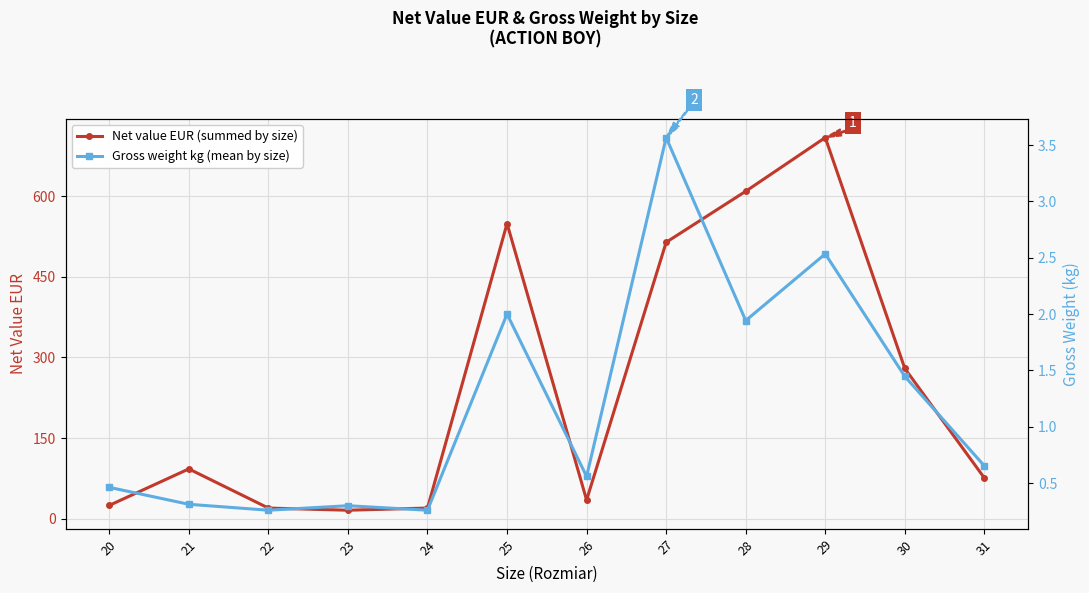

Is the value of Net value EUR (summed by size) at 30 greater than the value of Gross weight kg (mean by size) at 25?

Yes